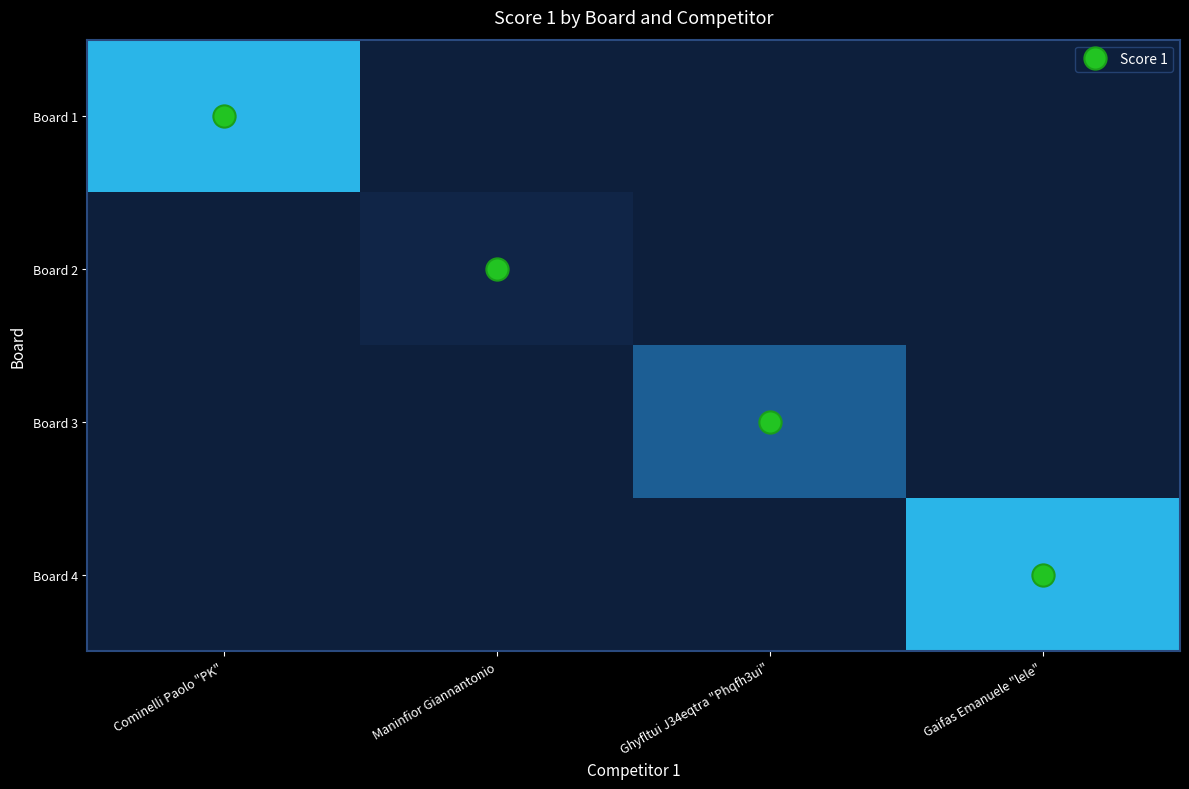

Which series has the widest spread of values?

Board 1